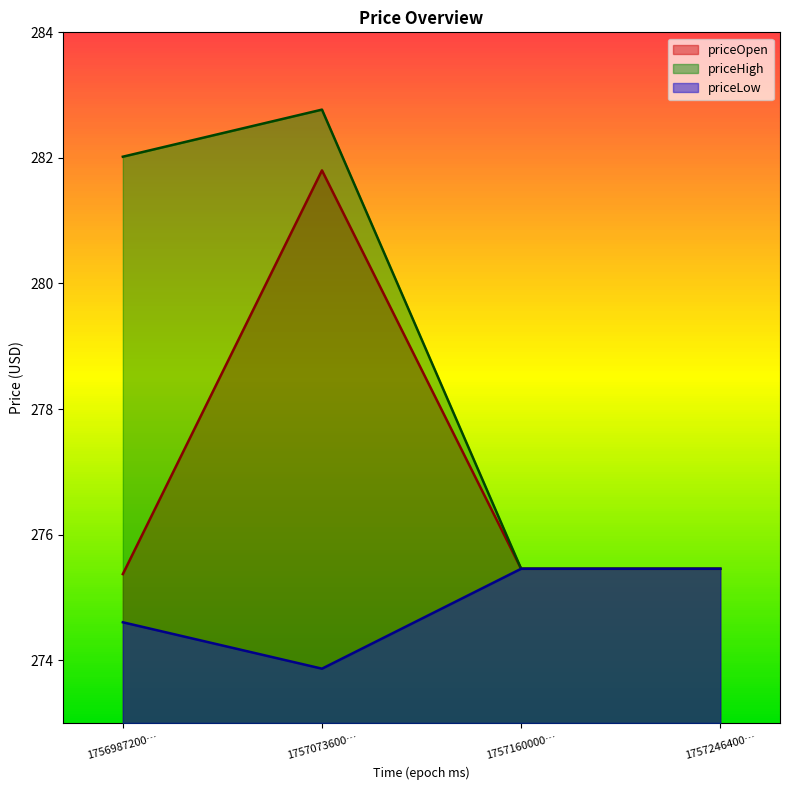

True or false: priceHigh has a value of 282.8 at 1757073600….

True